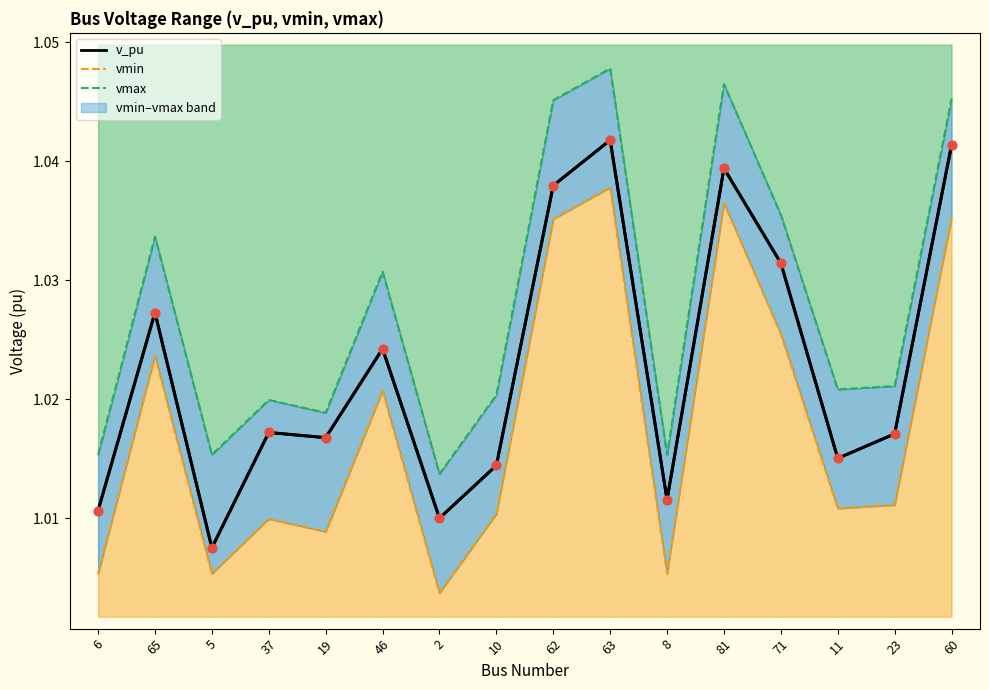

Which series has the widest spread of Y values?

v_pu